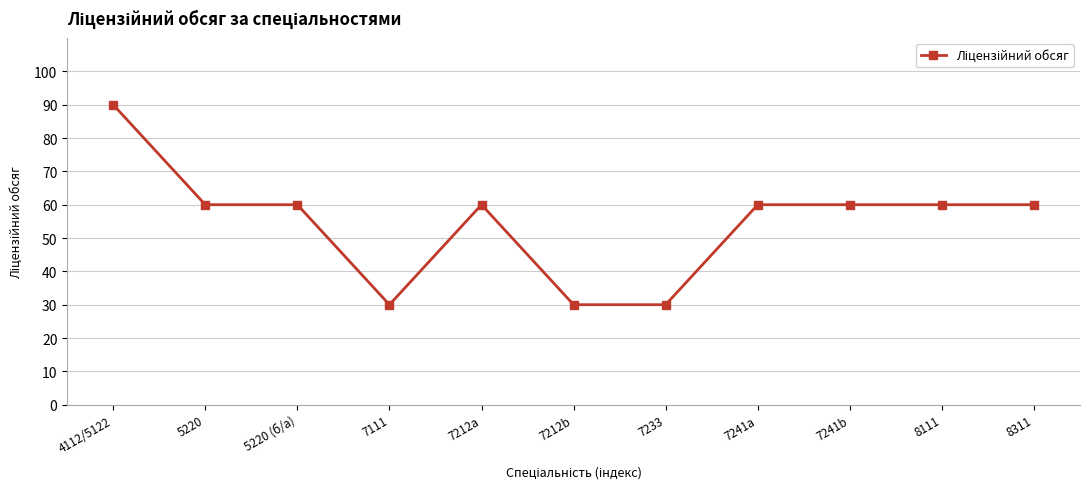

What is the minimum value shown in the chart?

30